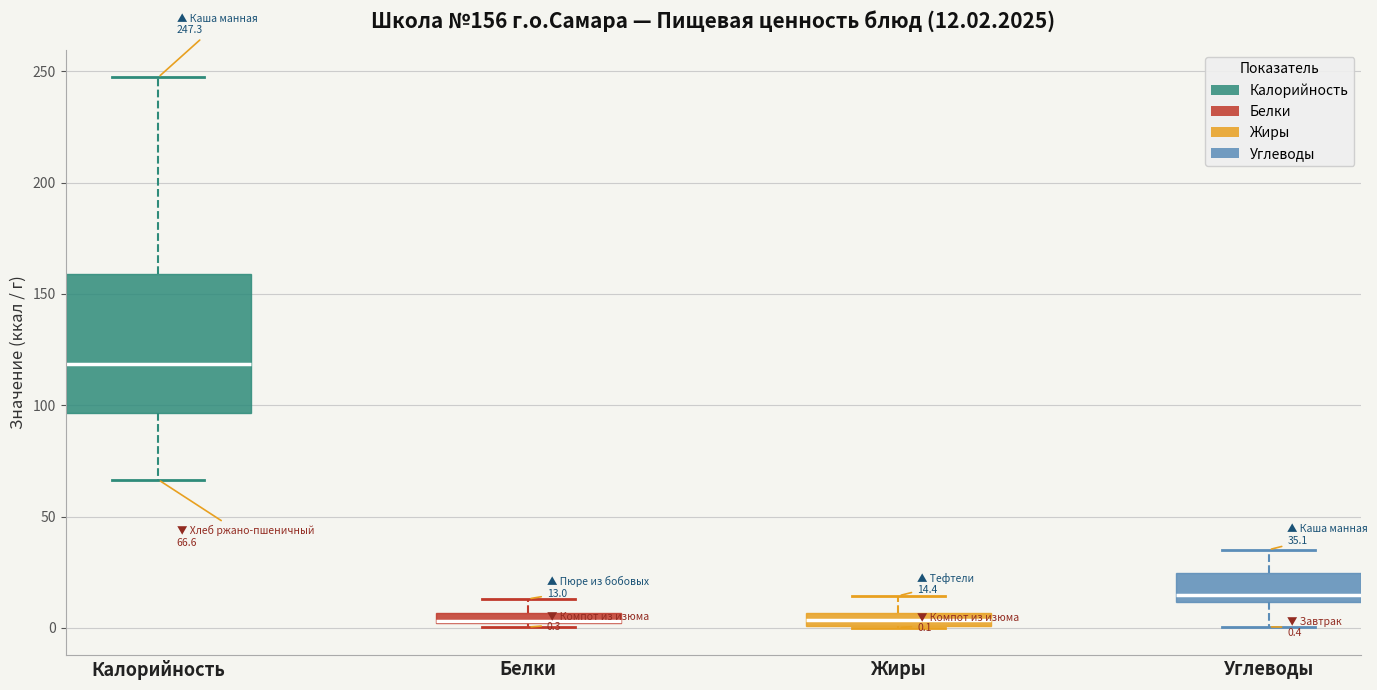

Comparing the boxes themselves (not the whiskers), which one is the tallest?

Калорийность